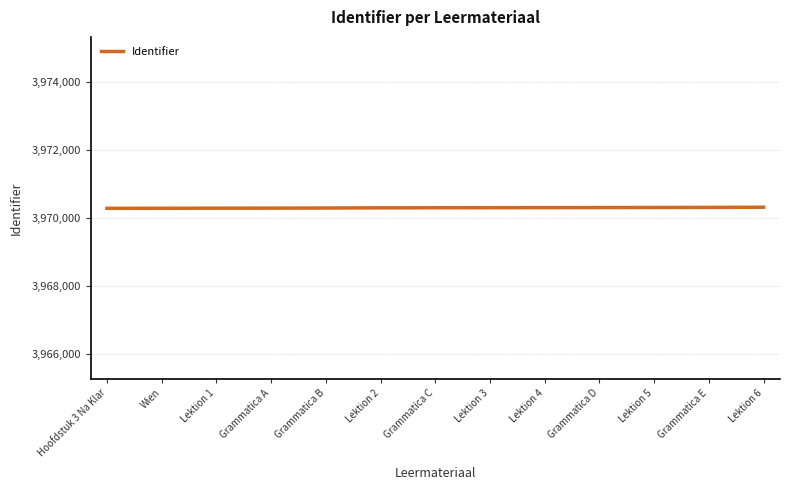

What is the approximate value at Grammatica A, to the nearest 10?

3970290